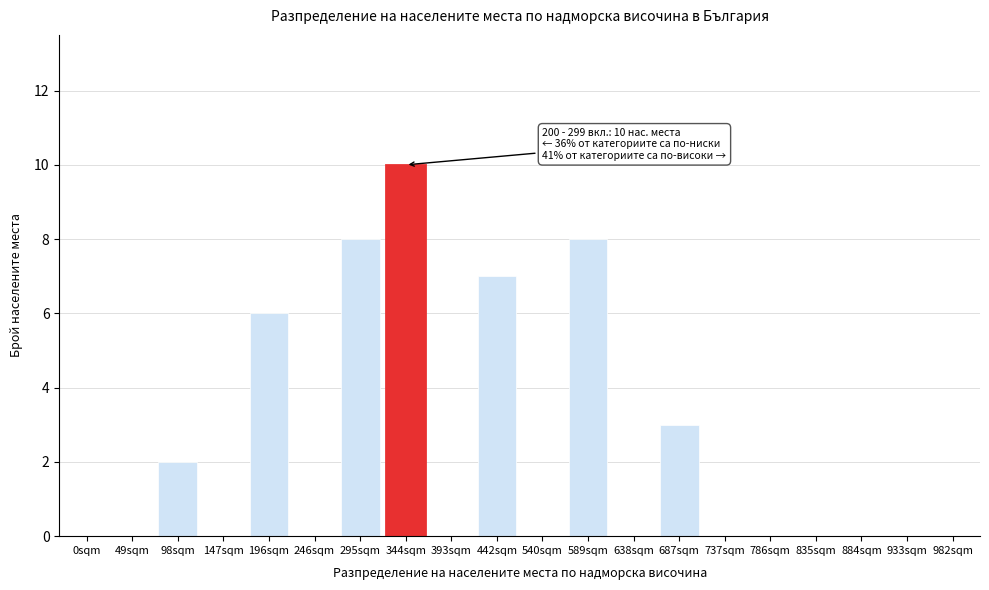

Reading left to right, what are all the values shown in this chart?

0sqm=0	49sqm=0	98sqm=2	147sqm=0	196sqm=6	246sqm=0	295sqm=8	344sqm=10	393sqm=0	442sqm=7	540sqm=0	589sqm=8	638sqm=0	687sqm=3	737sqm=0	786sqm=0	835sqm=0	884sqm=0	933sqm=0	982sqm=0